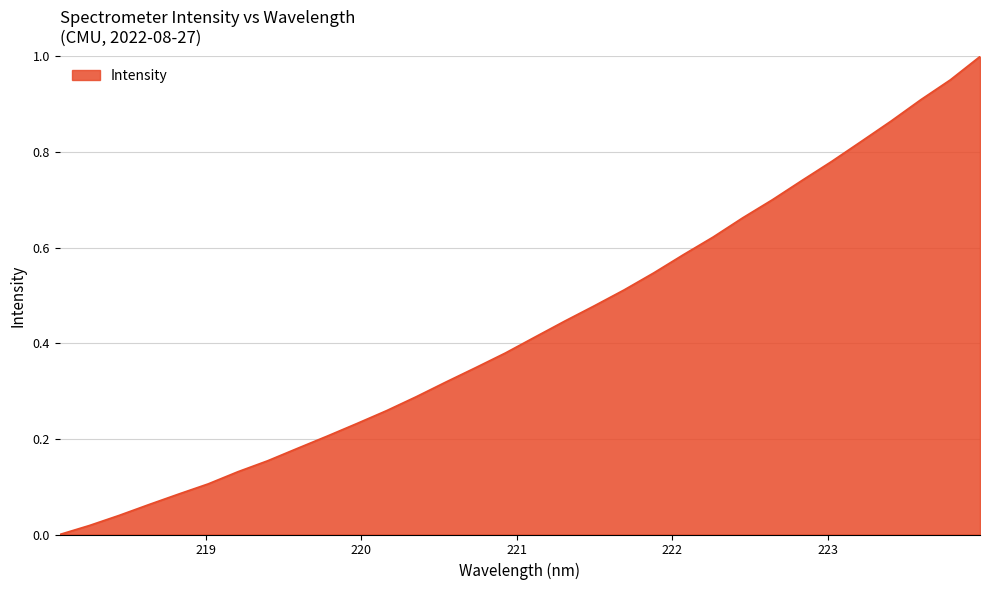

How many positive values are there?

31